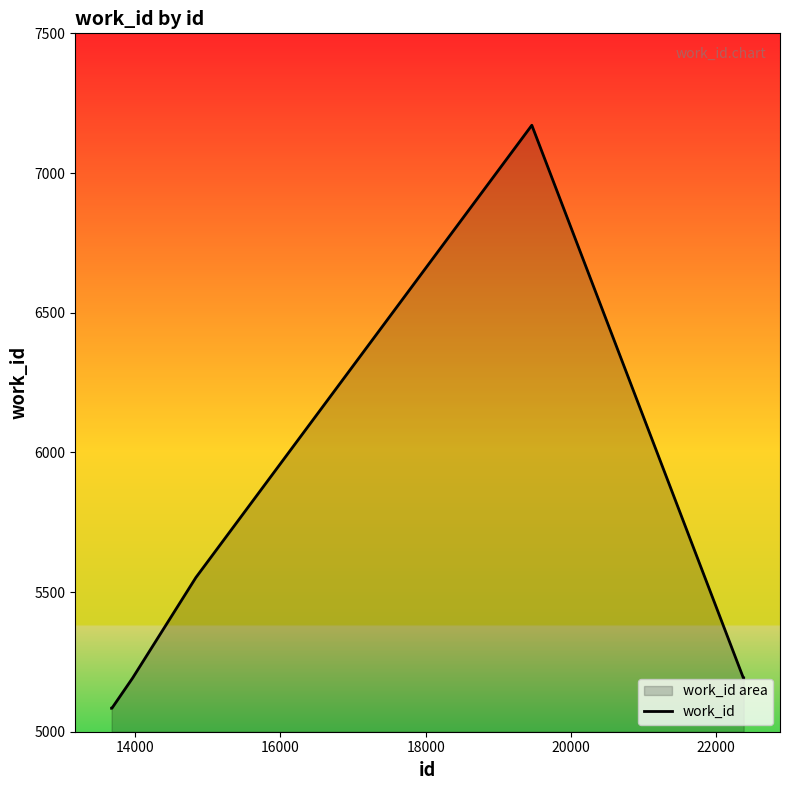

What is the smallest value displayed?

5084